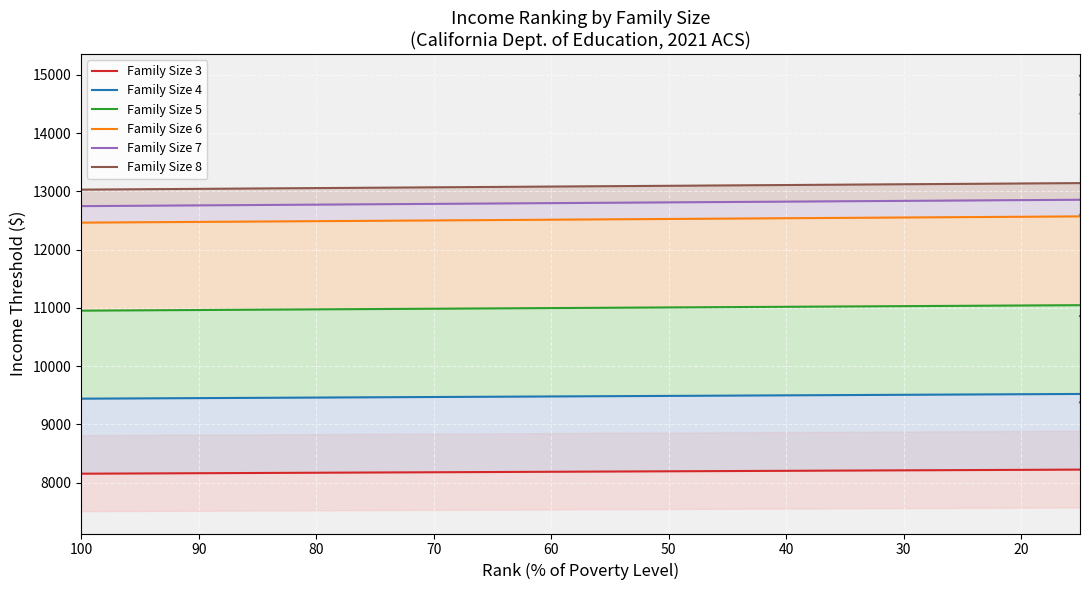

Is this an area chart (filled region under the line)?

No